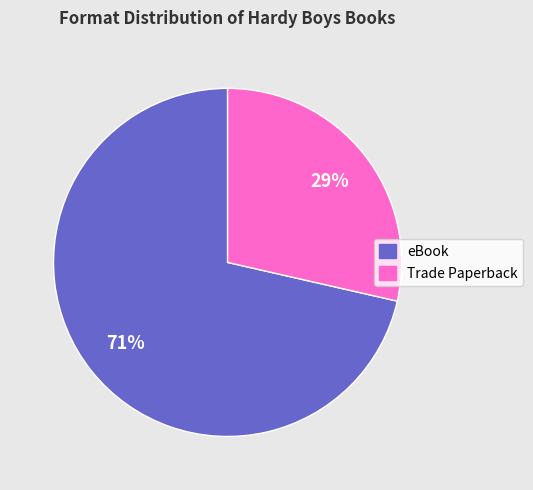

Which slice is the smallest?

Trade Paperback